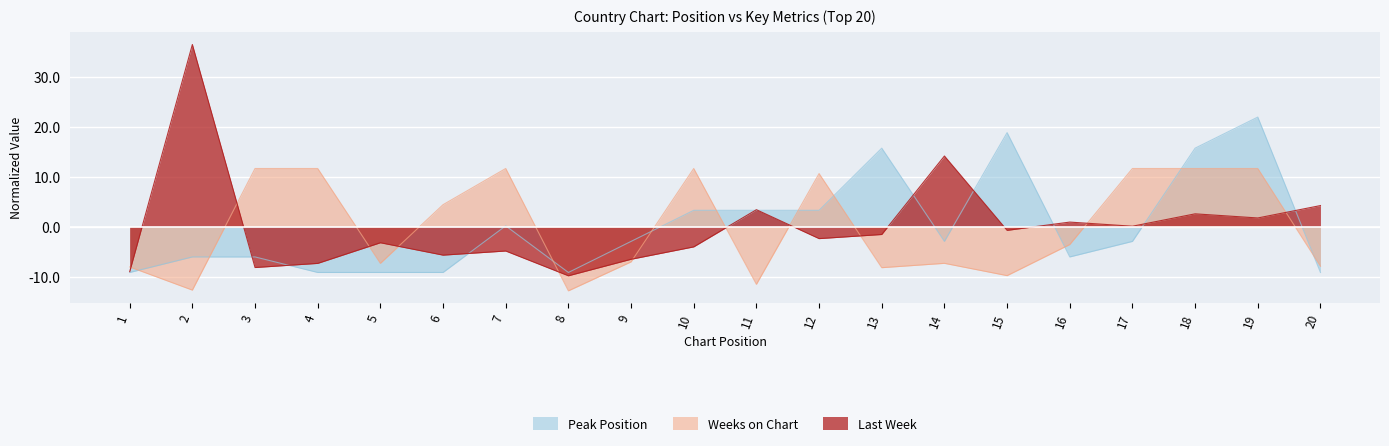

At which category does Weeks on Chart reach its first local valley?

2